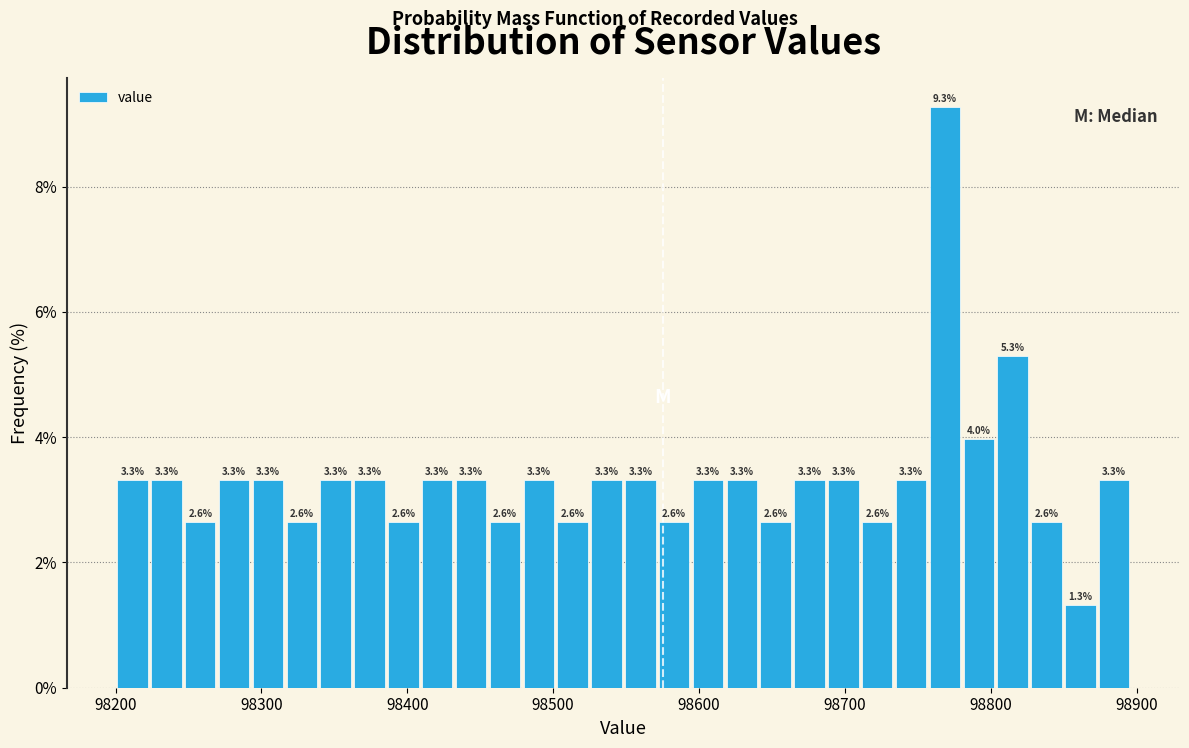

Read against the x-axis, roughly where is the centre of the tallest bar?

98770